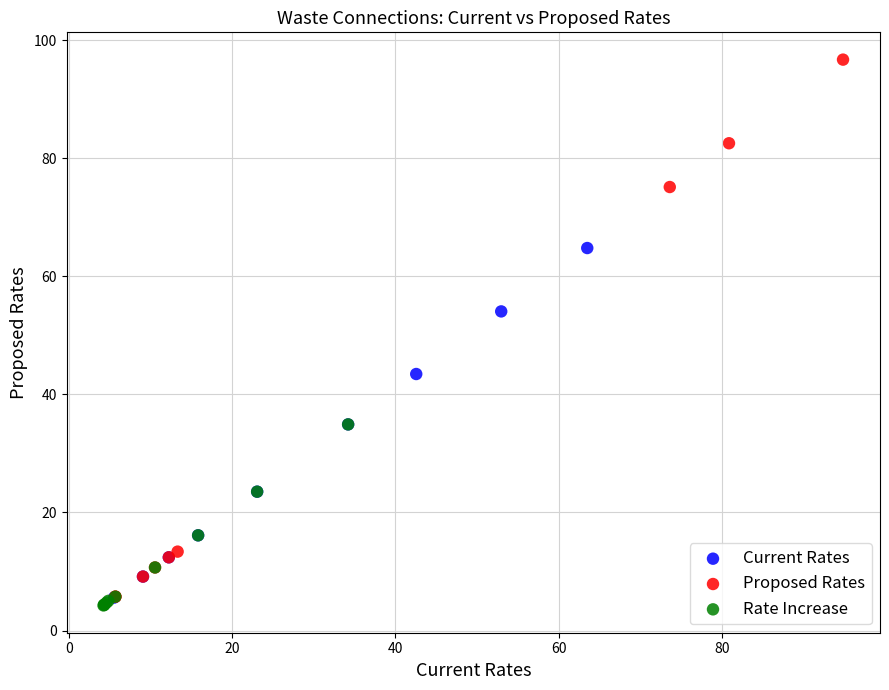

Which series reaches the maximum Y coordinate?

Proposed Rates